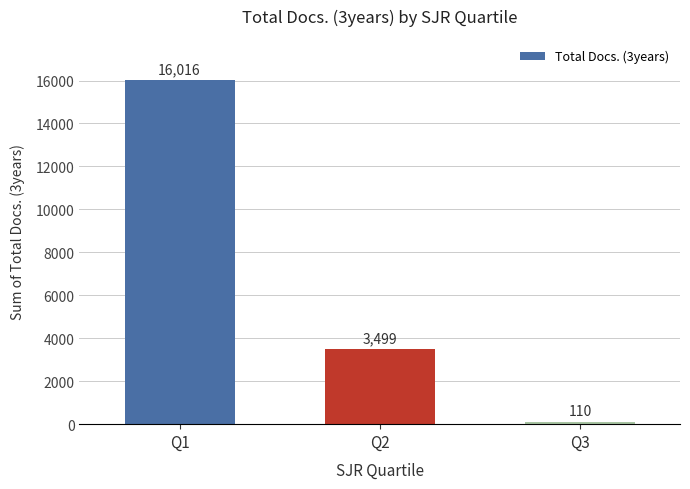

List the labels in order of value, smallest first.

Q3, Q2, Q1